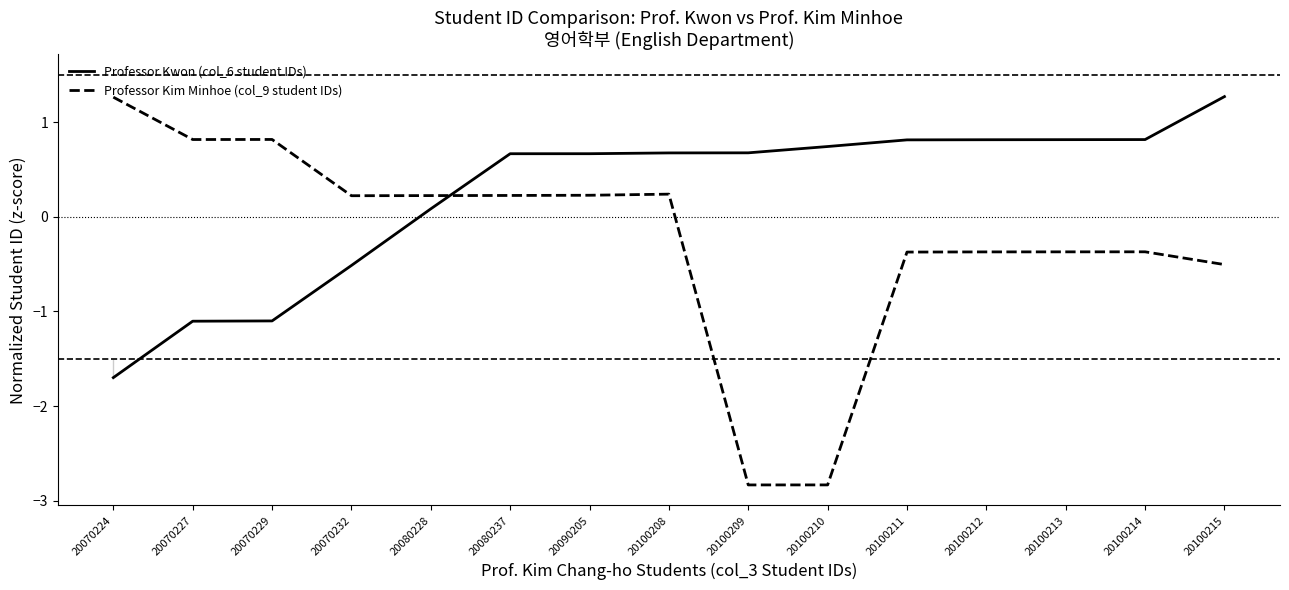

True or false: Professor Kim Minhoe (col_9 student IDs) and Professor Kwon (col_6 student IDs) cross at least once.

True